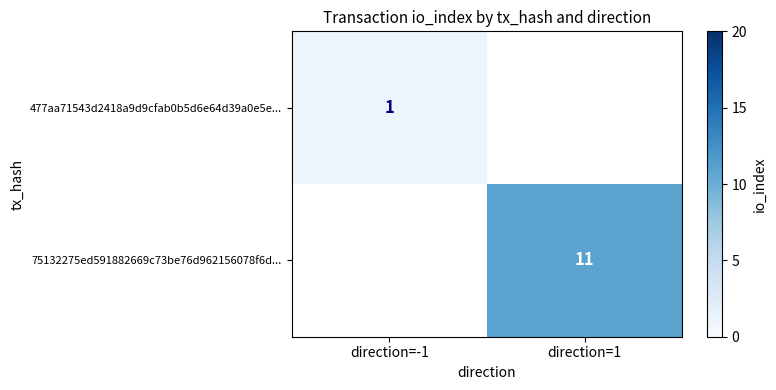

What is the maximum value shown in the chart?

11.0